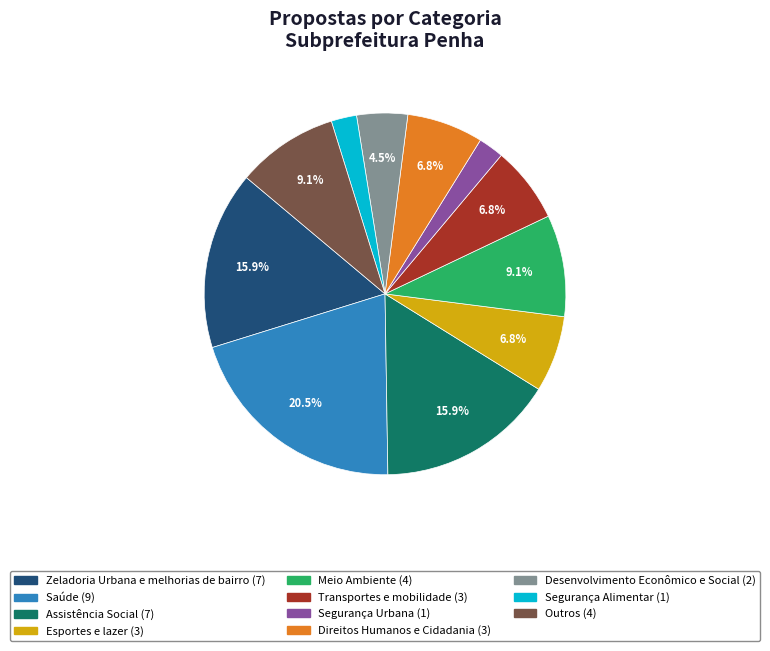

How many segments does this pie chart have?

11